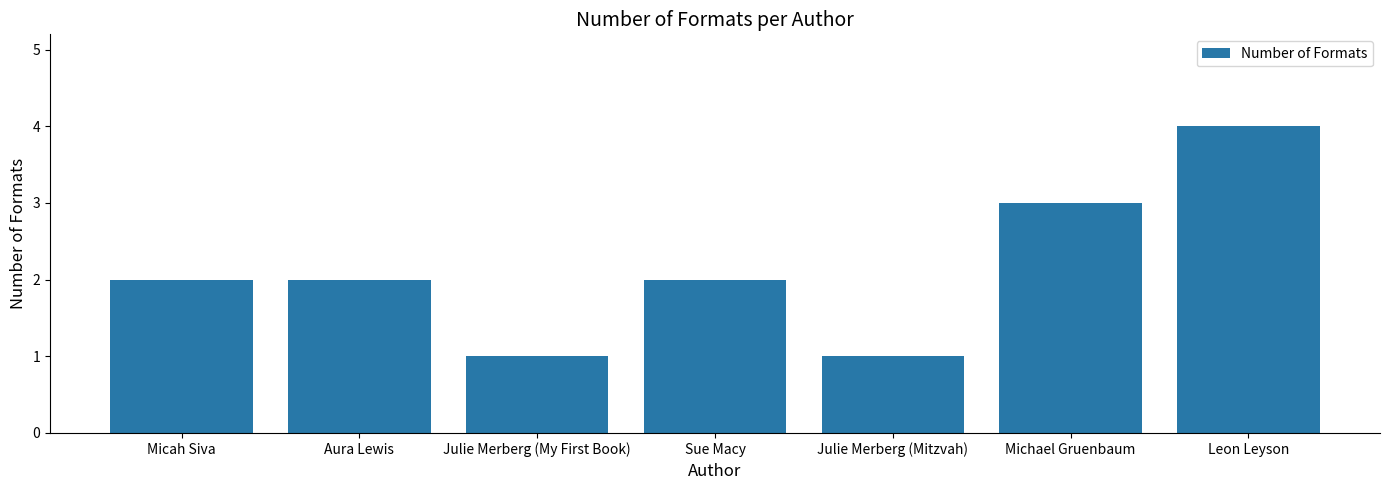

What value does the data have at Michael Gruenbaum?

3